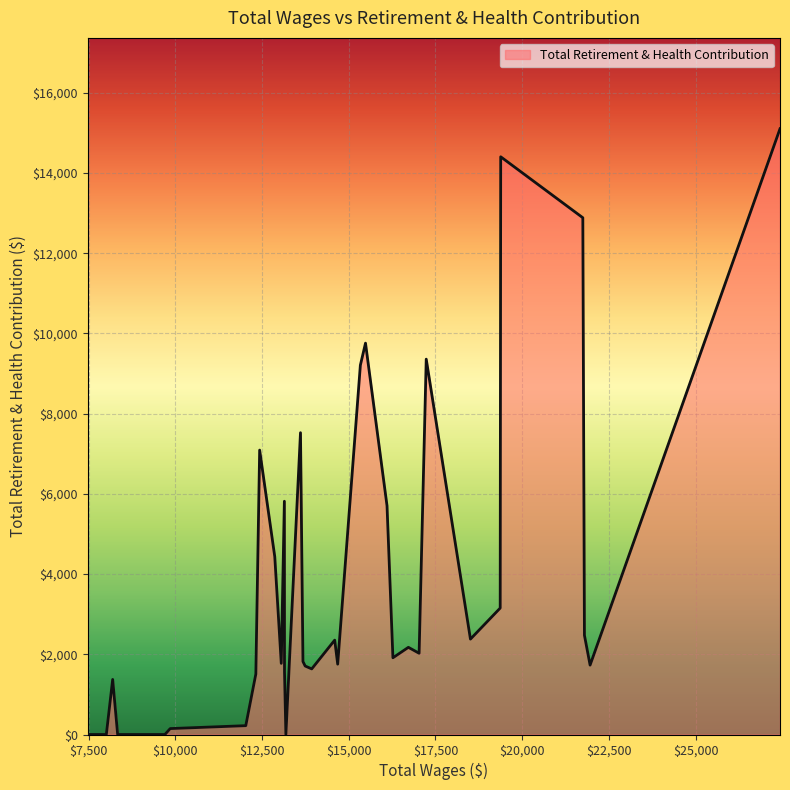

What is the greatest value displayed?

15105.9